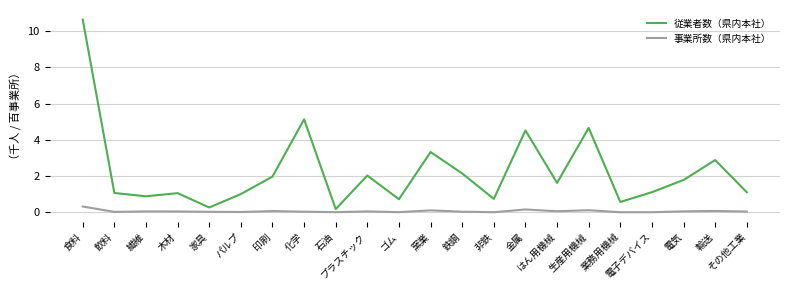

What is the difference between the highest and lowest values at その他工業?

1.1